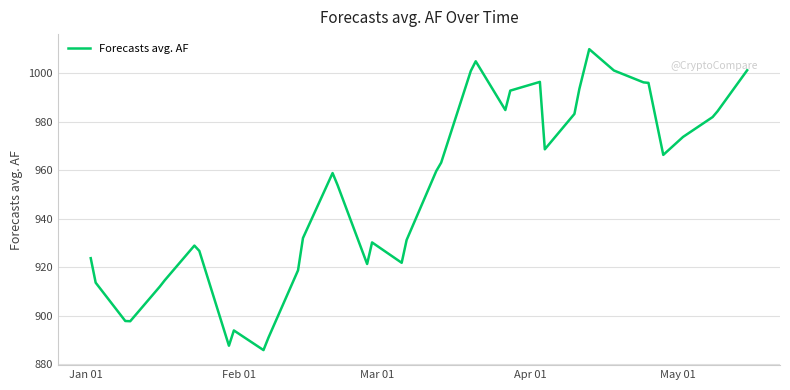

What is the minimum value shown in the chart?

885.9